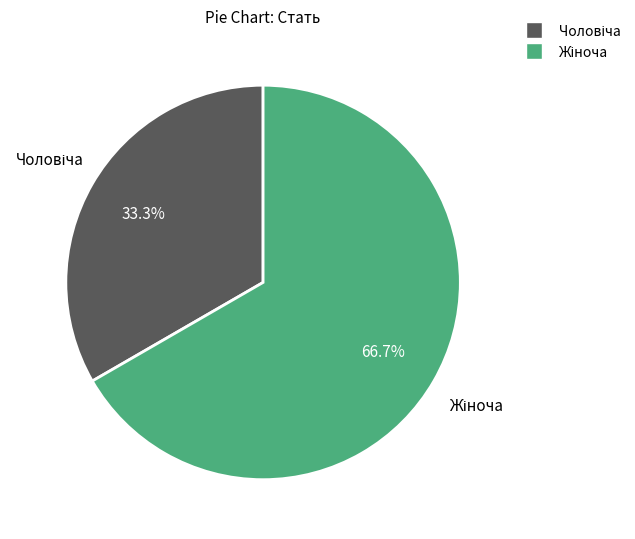

Count the number of slices in the pie.

2